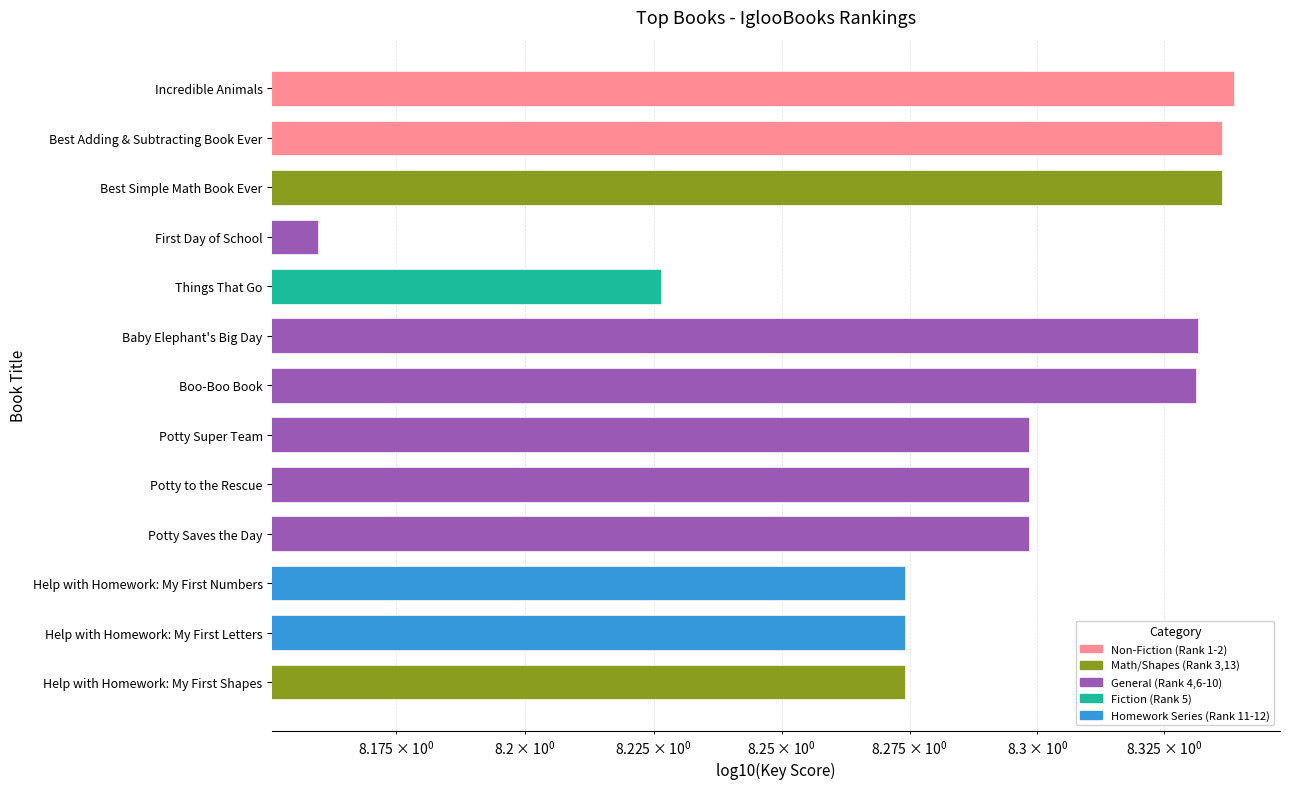

What is the label of the 1st bar from the left?

Incredible Animals